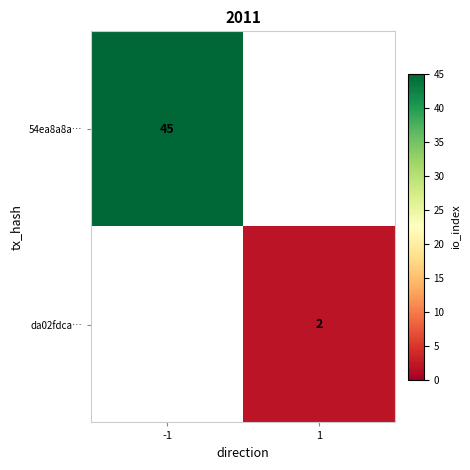

True or false: 54ea8a8a… has a value of 21 at -1.

False